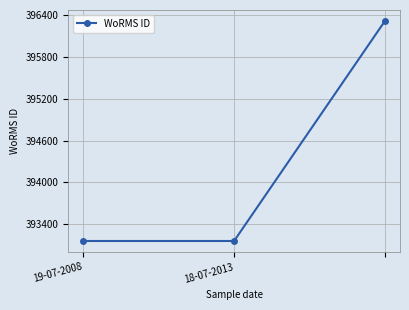

What is the value of the 1st point from the left?

393159